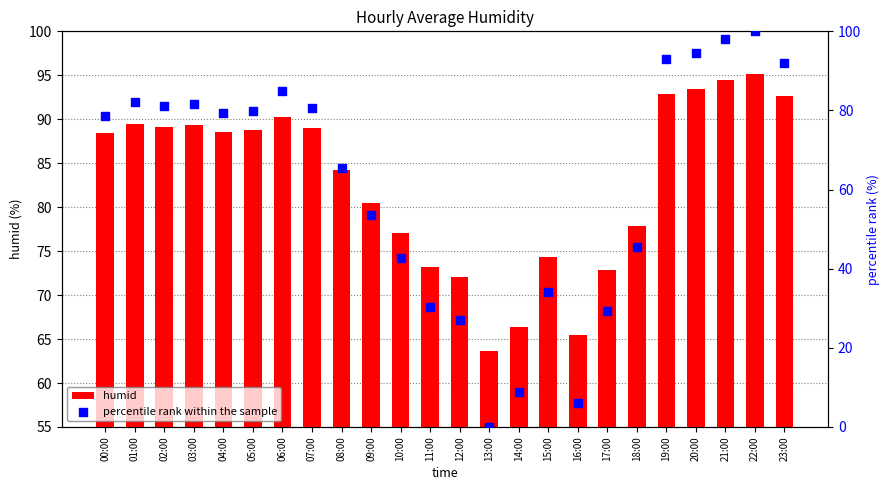

Which series reaches the maximum Y coordinate?

percentile rank within the sample